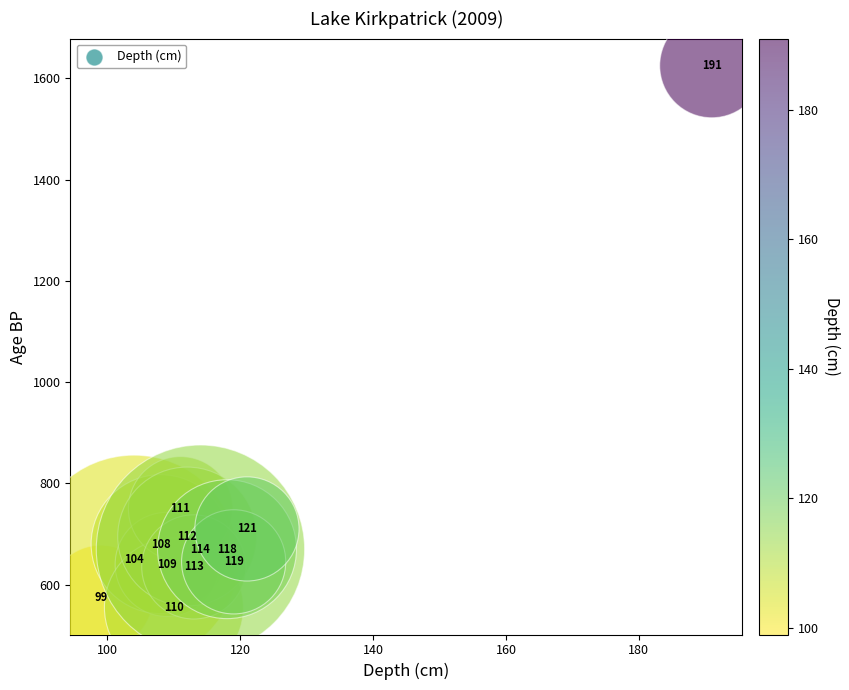

What is the range of Y values (max minus min)?

1070